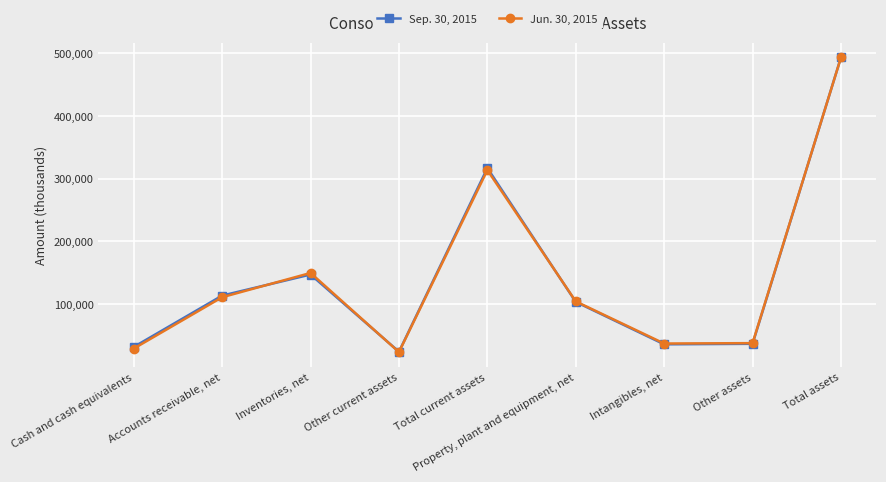

Rank the series by their average value, from lowest to highest.

Jun. 30, 2015, Sep. 30, 2015